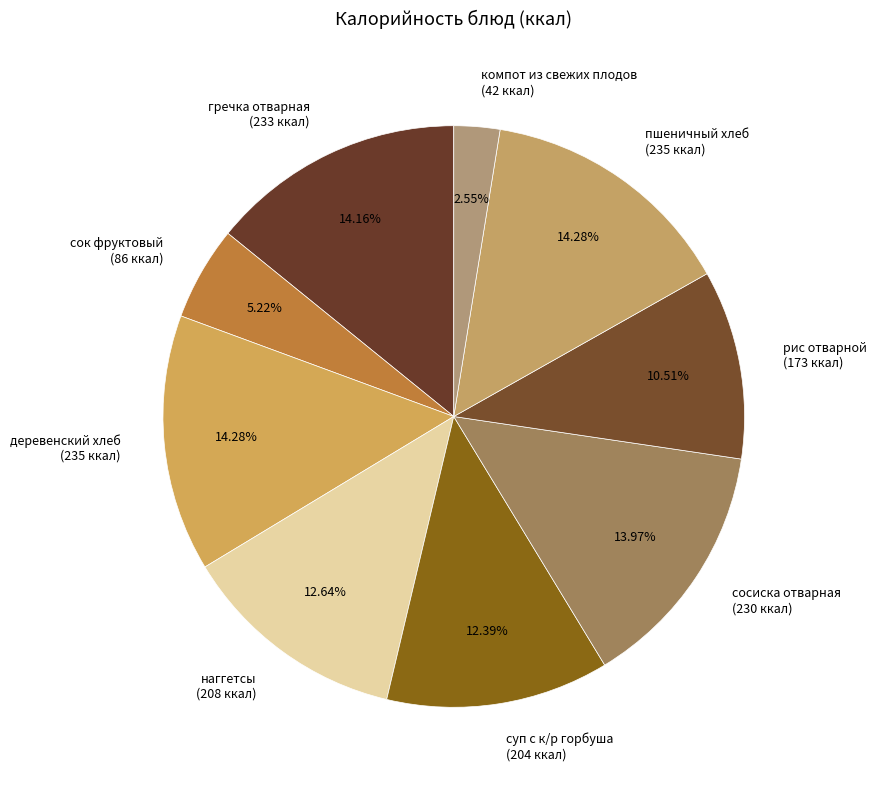

To the nearest percent, what portion does компот из свежих плодов represent?

3%